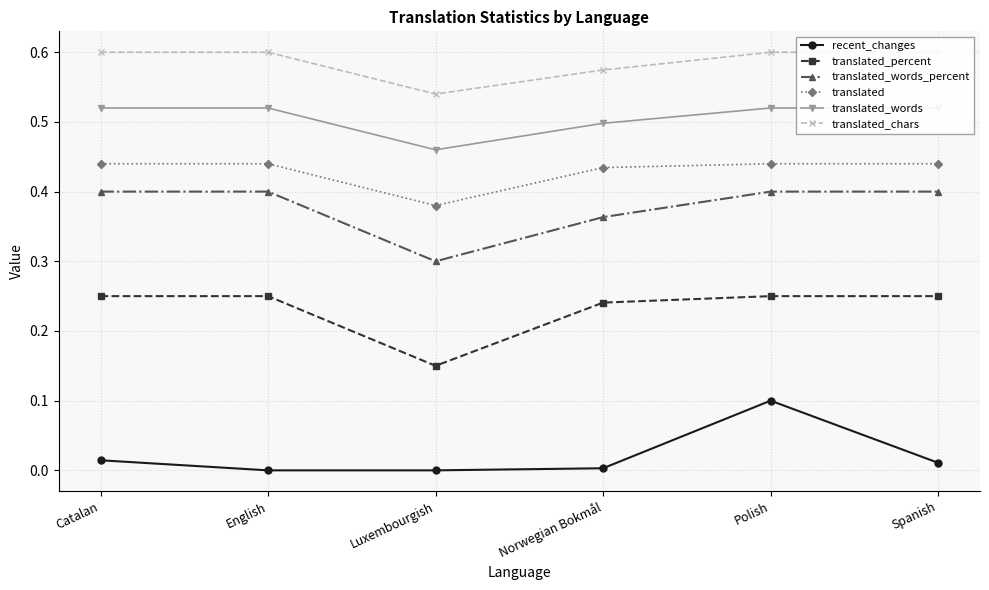

What position from the left is English?

2